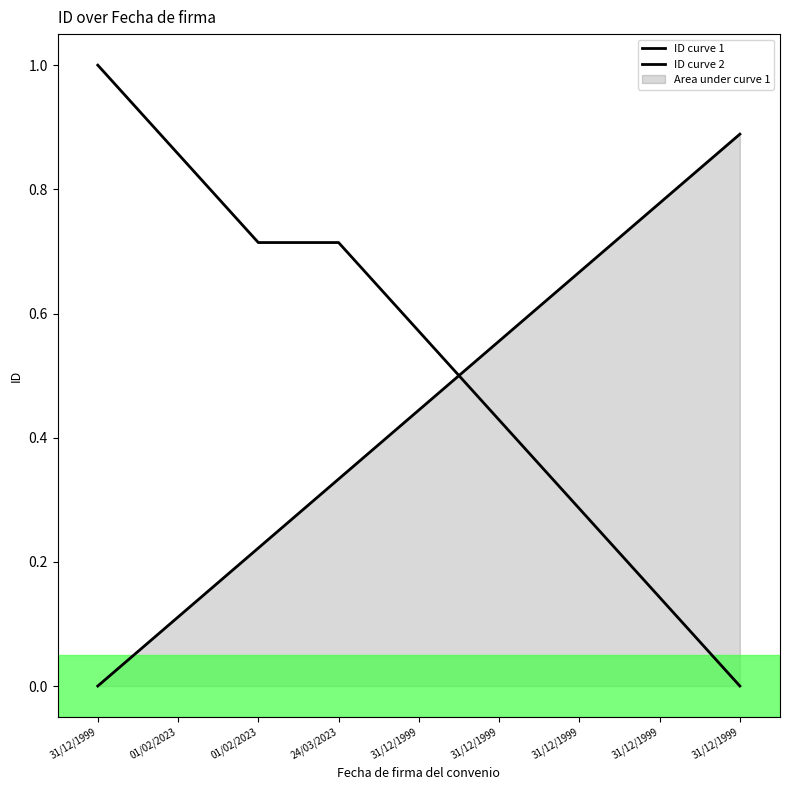

Is it true that ID curve 2 equals 0.0 at 31/12/1999?

False